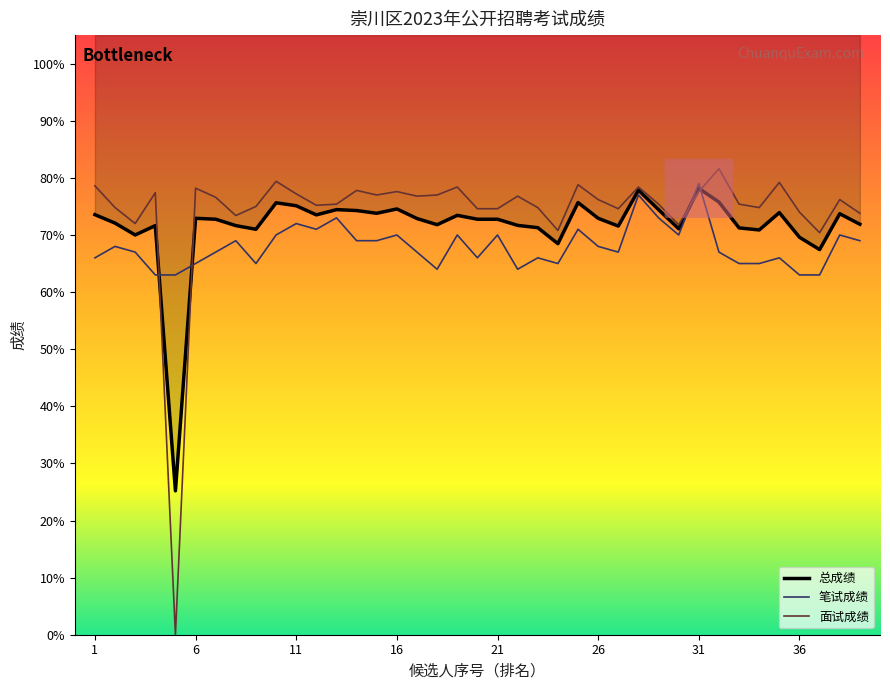

Is it true that 总成绩 equals 125.2 at 20?

False